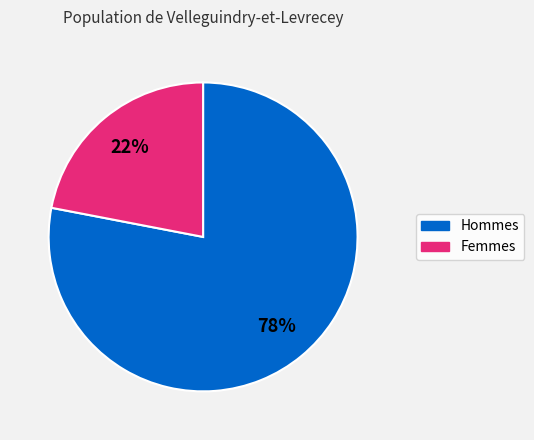

To the nearest percent, what is the average slice percentage?

50%